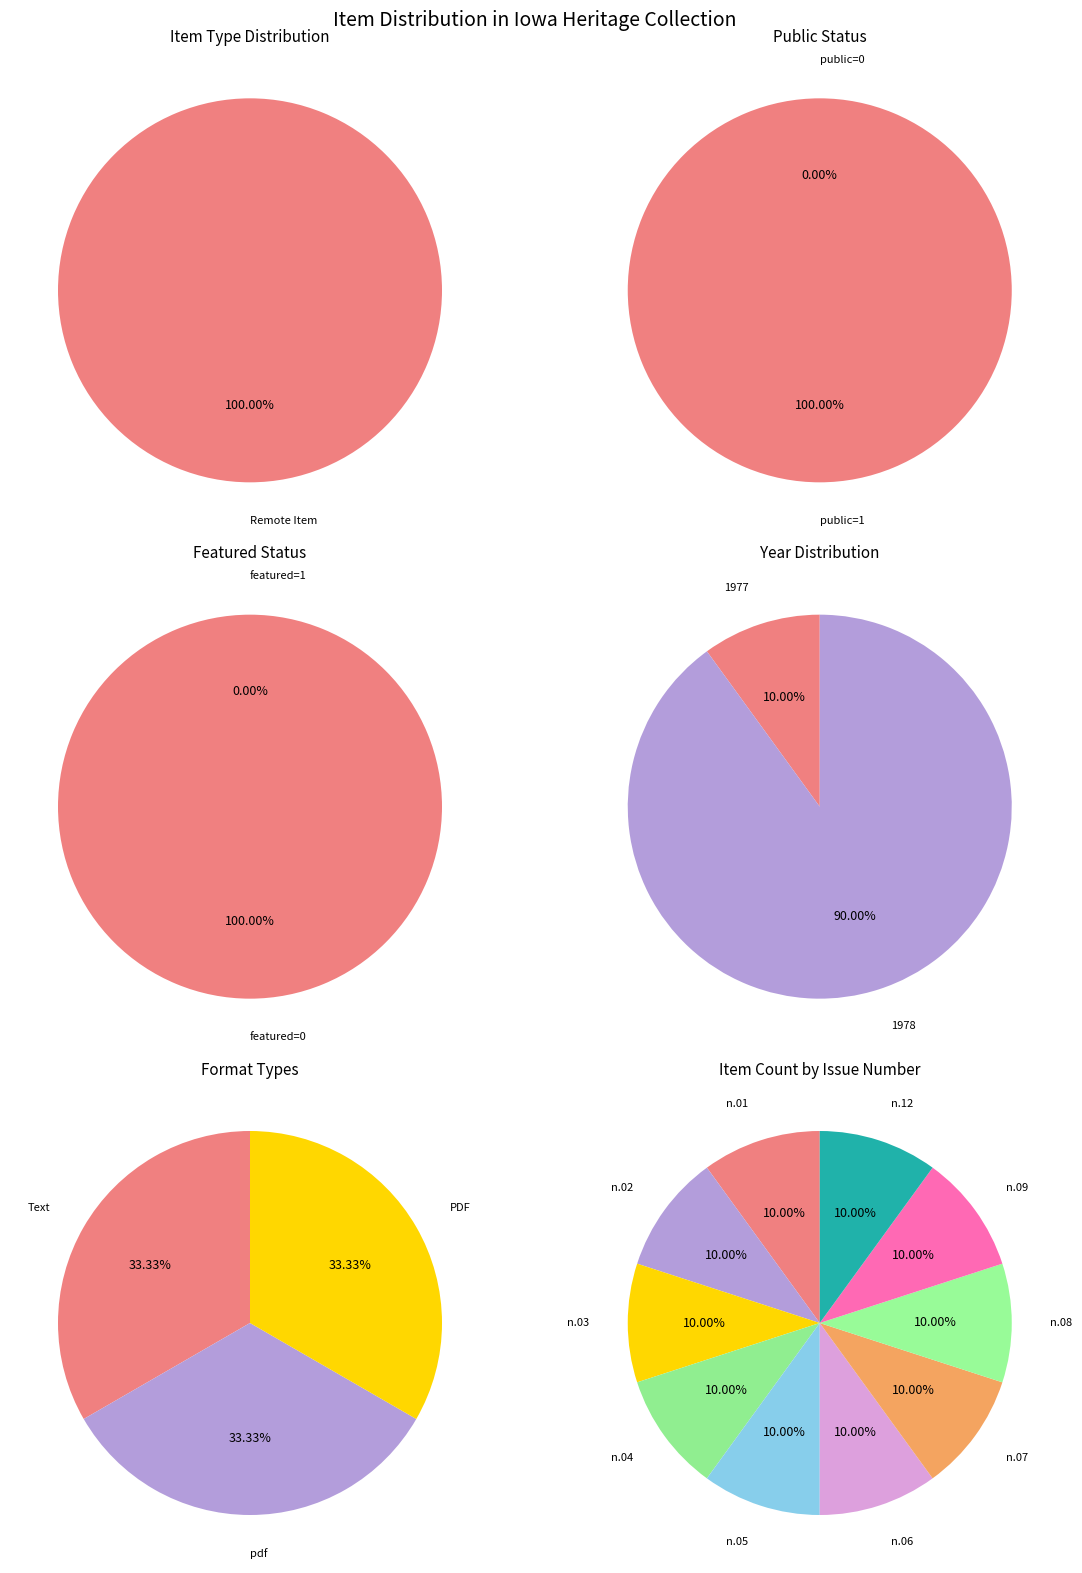

Is the sum of Remote Item and PDF greater than half?

Yes